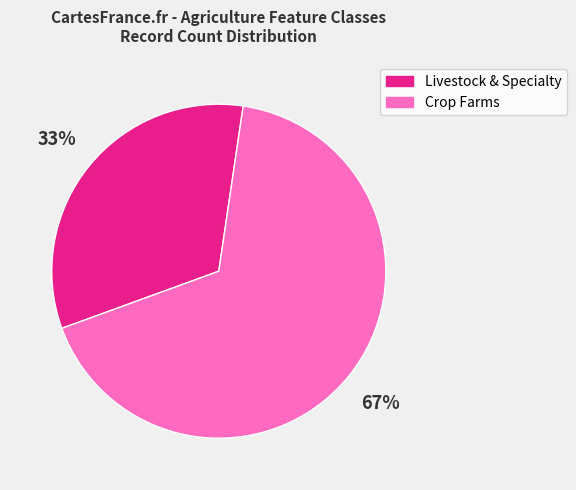

To the nearest percent, what is the difference between the largest and smallest slice percentages?

34%